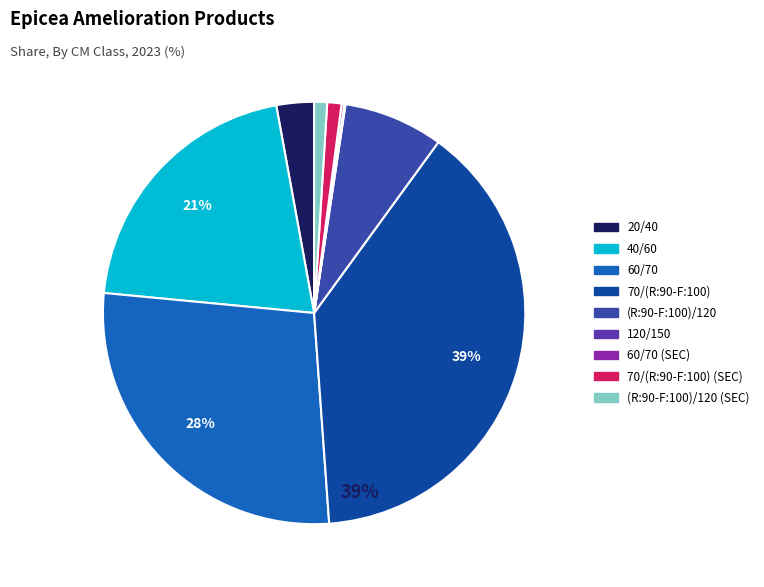

Does any single category account for the majority?

No